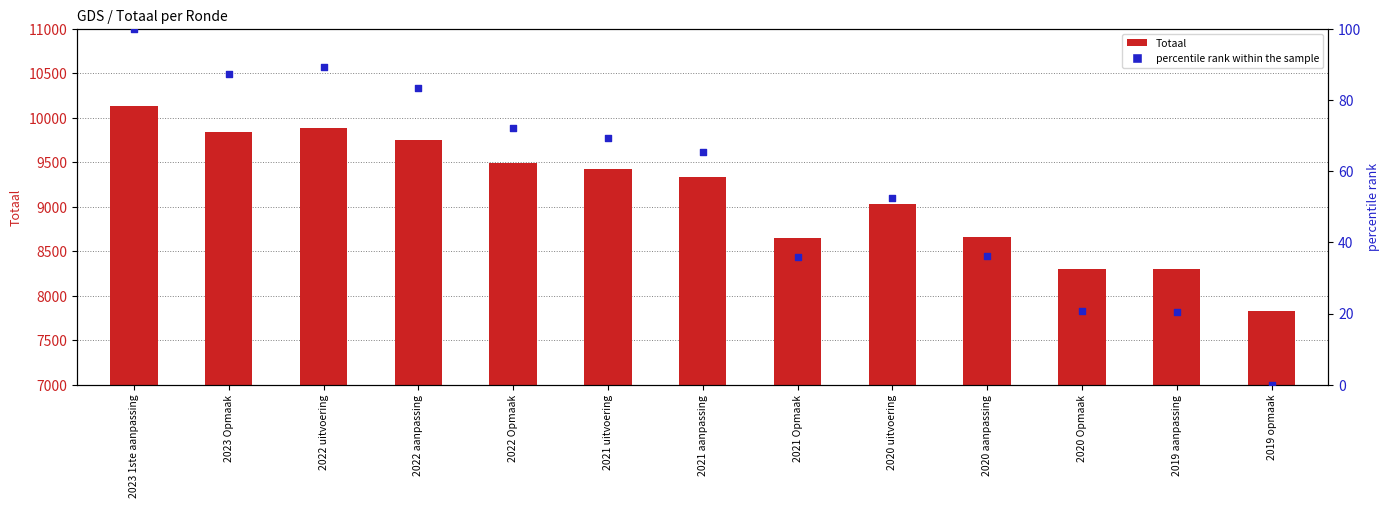

Which series reaches the minimum Y coordinate?

percentile rank within the sample